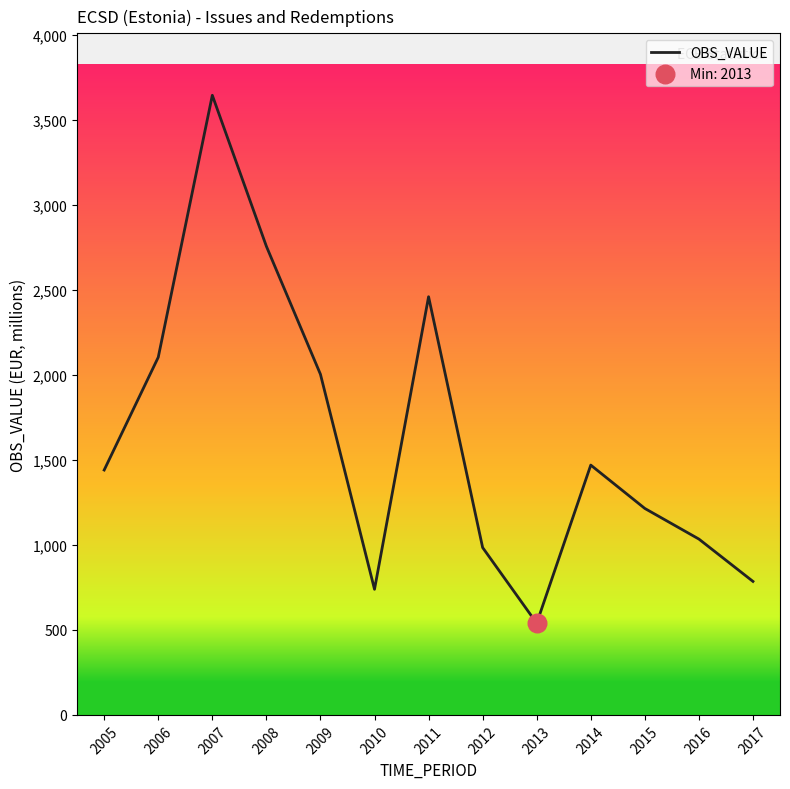

Between 2010 and 2008, which is larger?

2008